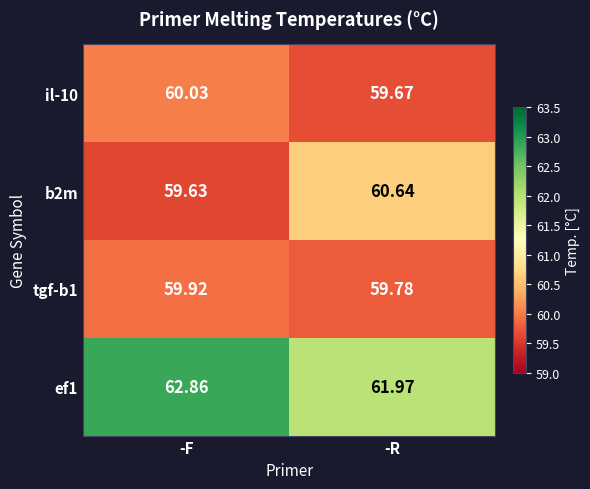

At which category is the sum across all series the highest?

-F